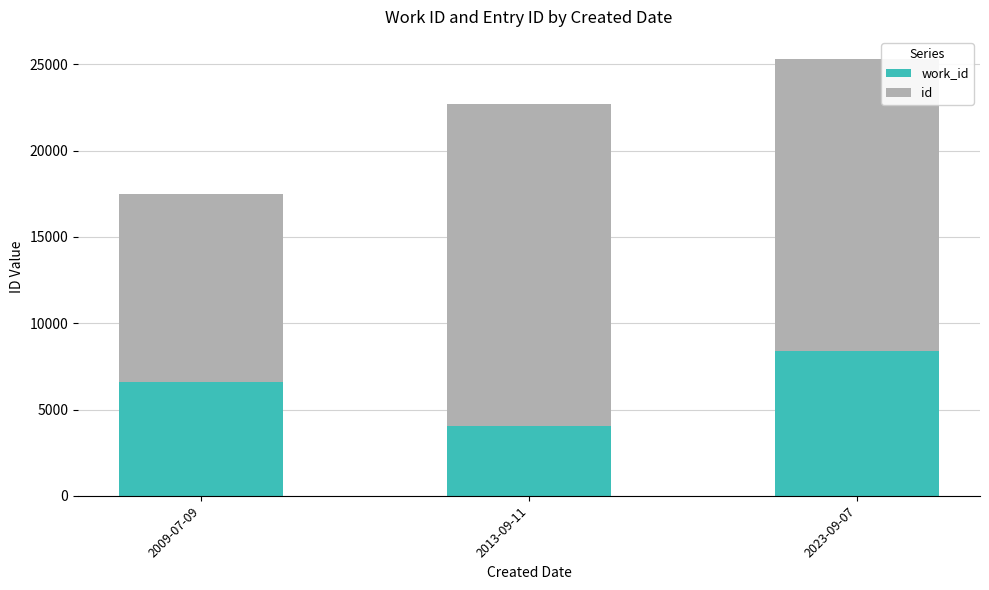

What is the total value across all series at 2013-09-11?

22714